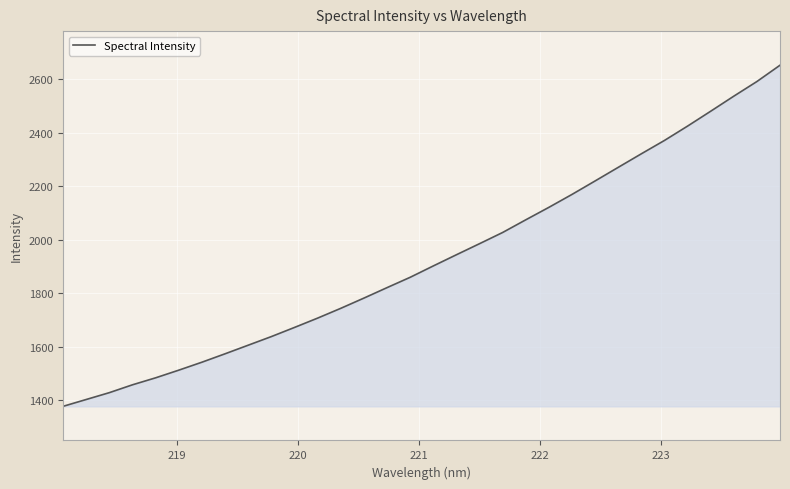

What is the greatest value displayed?

2653.3